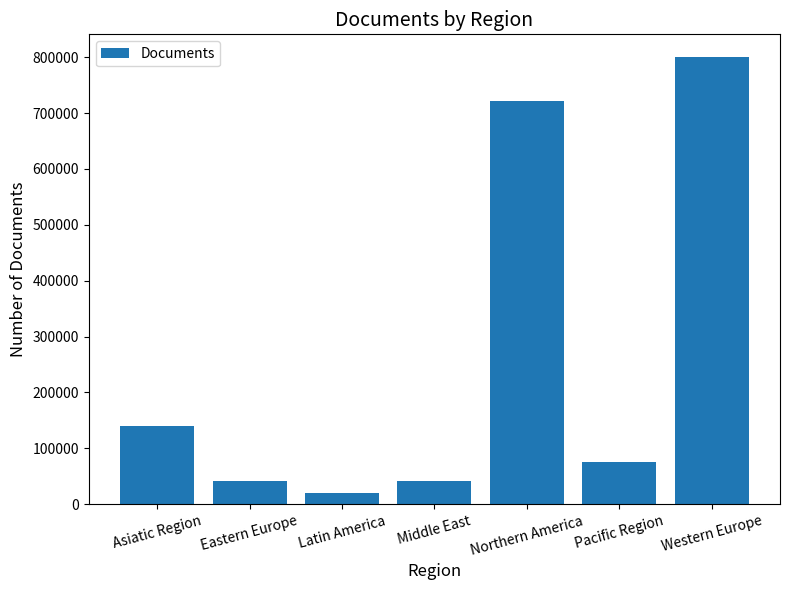

True or false: the data shows 19719 at Latin America.

True